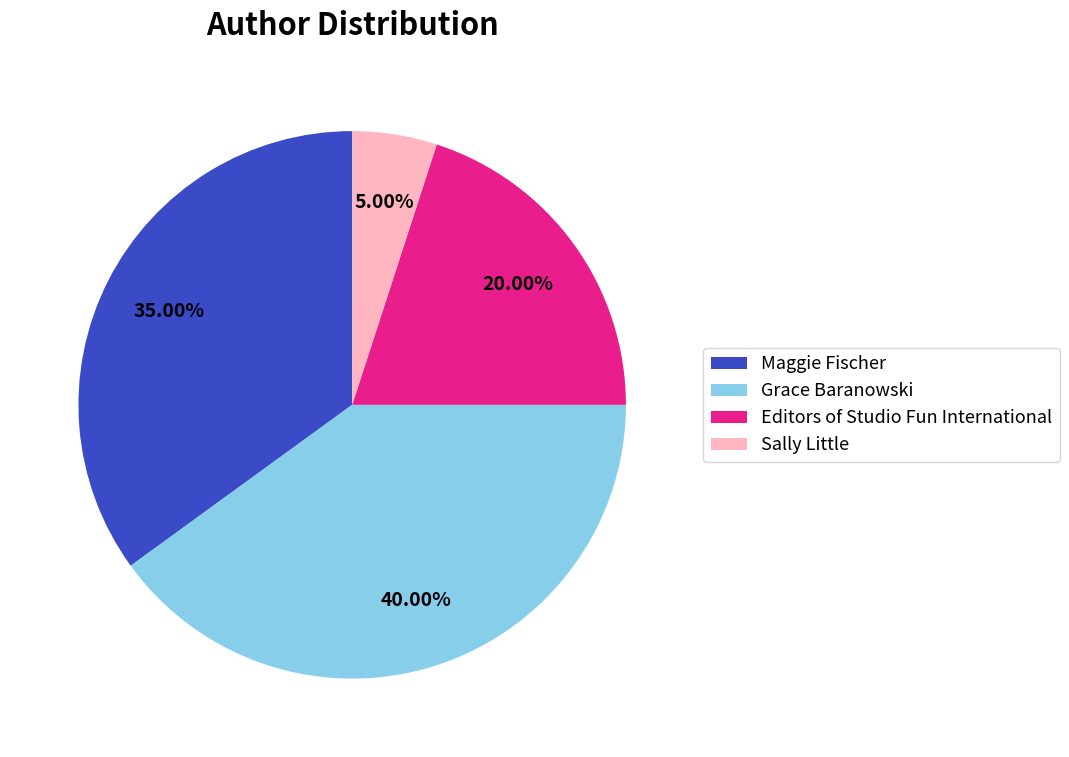

To the nearest percent, what is the difference between the Maggie Fischer and Editors of Studio Fun International slice percentages?

15%